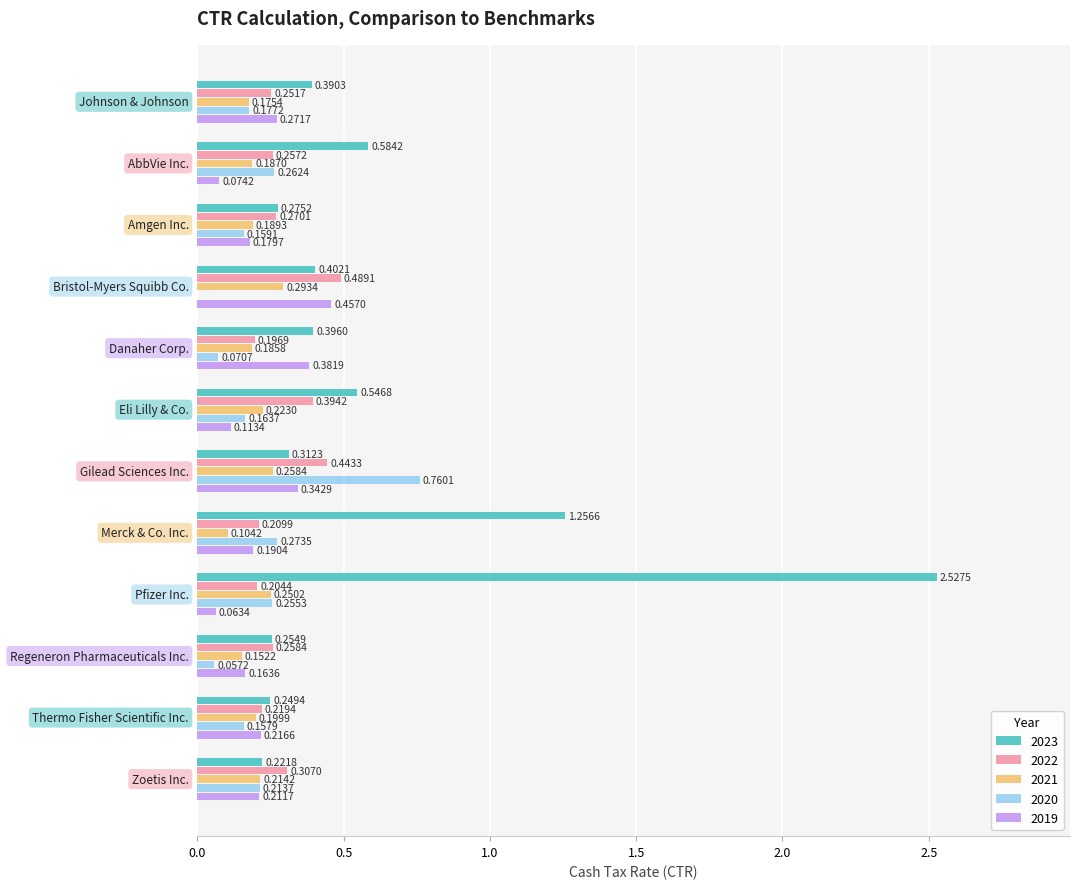

What is the sum of all 2020 values?

2.6